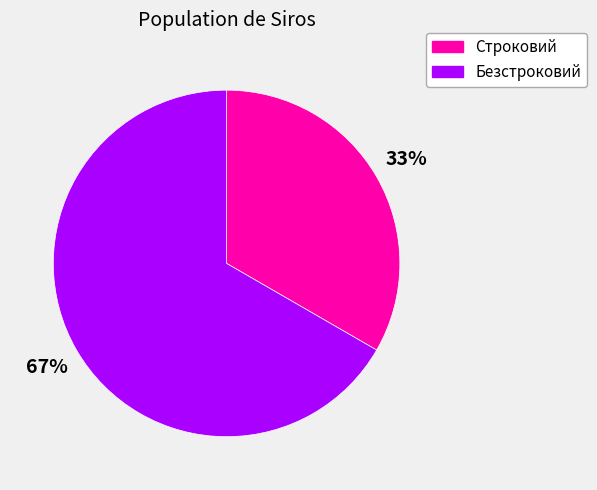

The Строковий slice represents 19% of the pie. True or false?

False